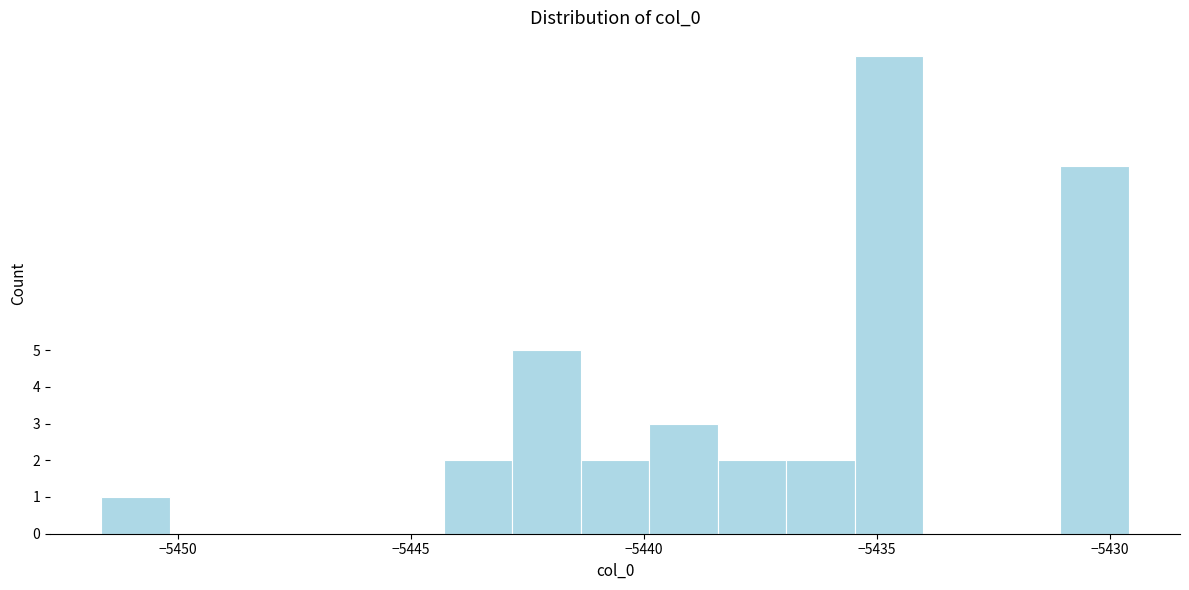

Read against the x-axis, roughly where is the centre of the tallest bar?

-5434.5